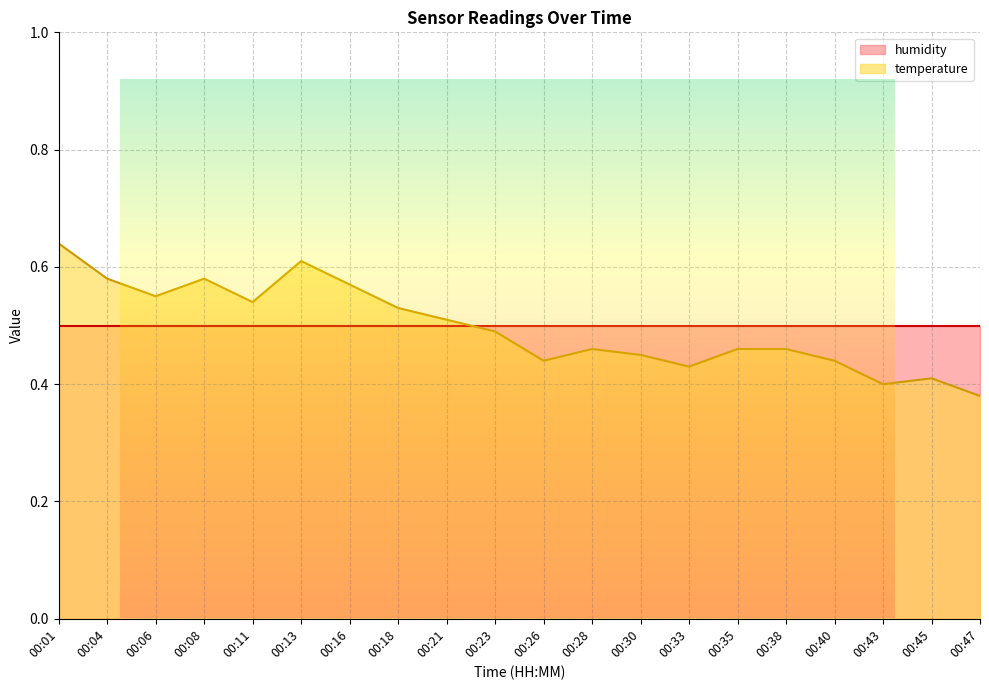

True or false: the data shows 0.2 at 00:33.

False